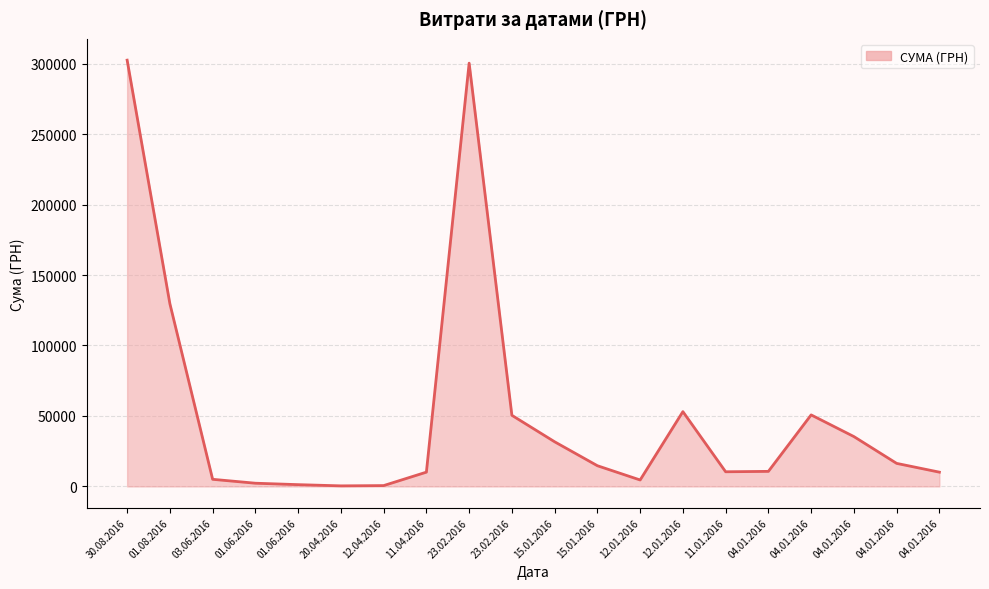

How many interior local peaks (higher than both neighbors) does the data have?

3